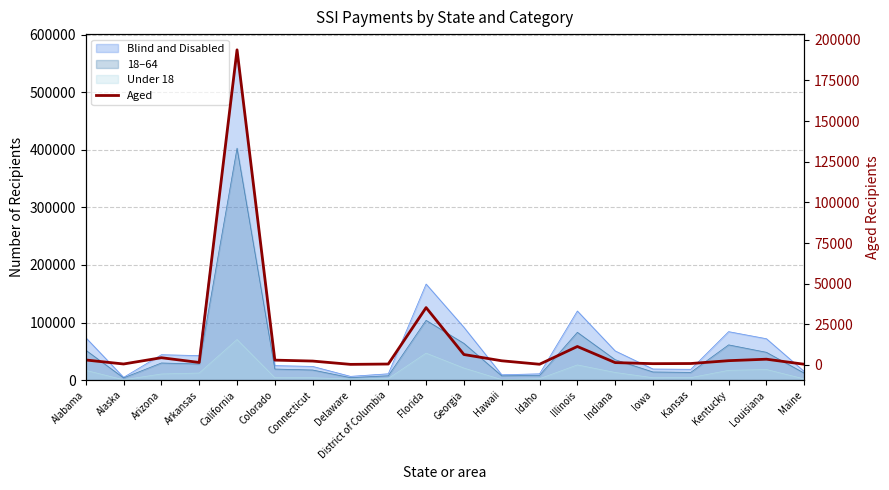

What is the change in value from Alabama to Arkansas?

-1529